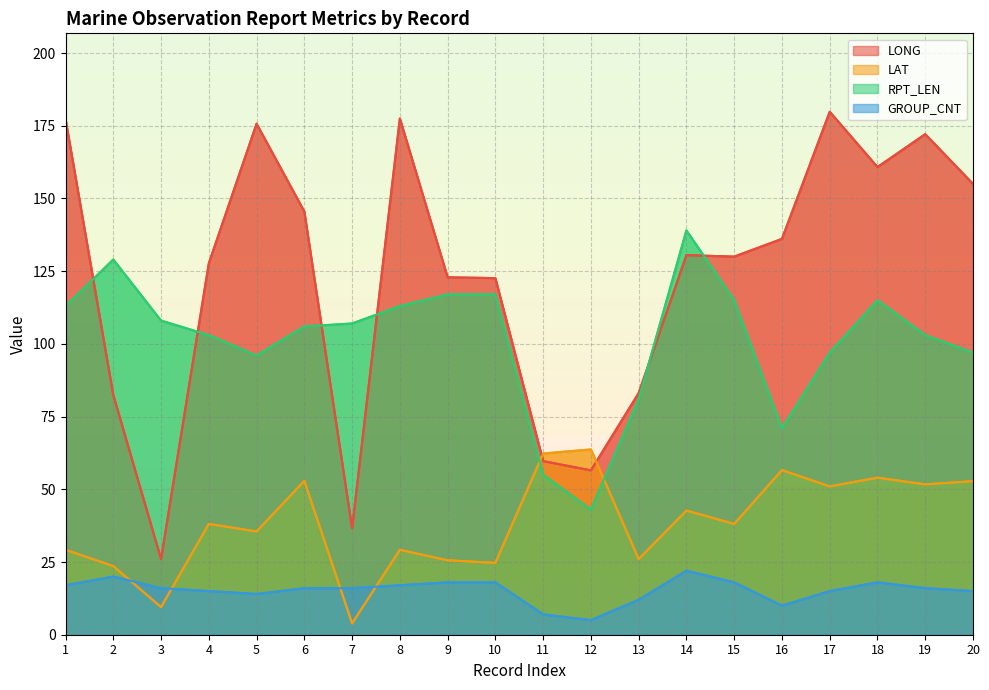

Between which two adjacent categories do LONG and RPT_LEN first intersect?

1 and 2